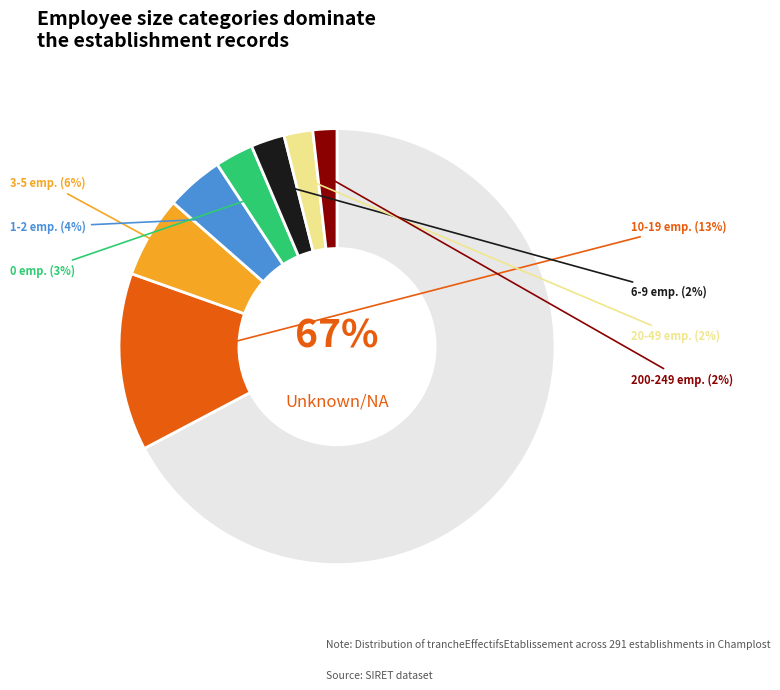

Count the number of slices in the pie.

8